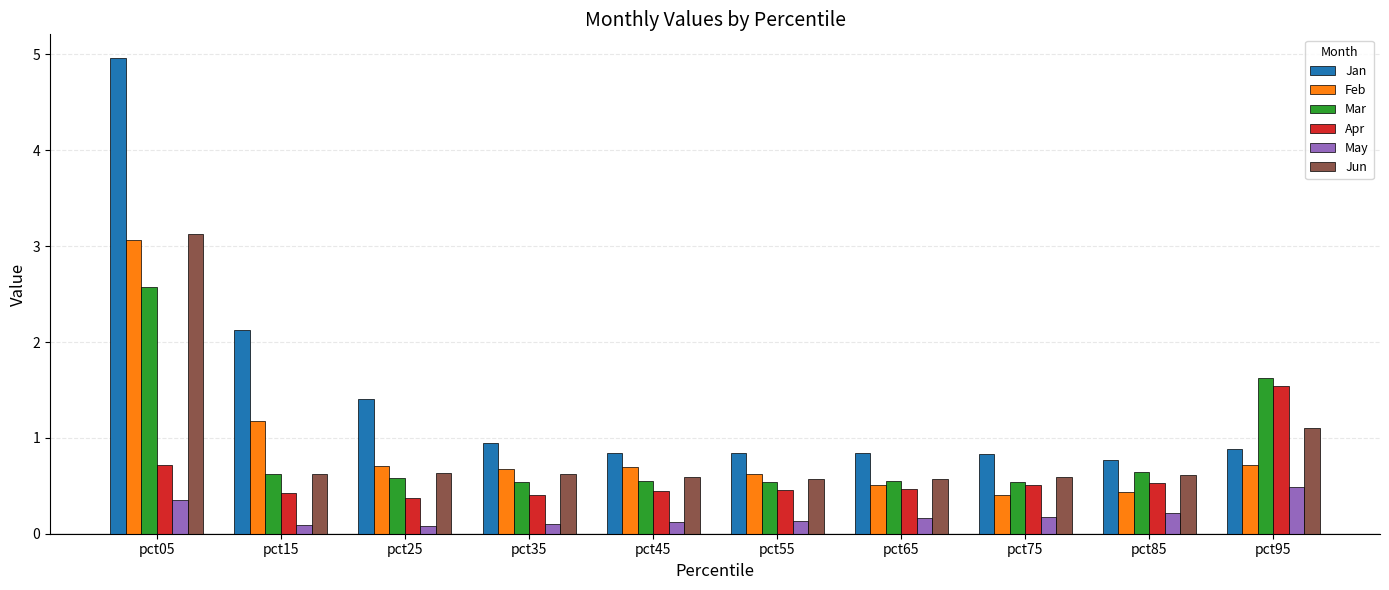

What is the sum of the Jan values at pct65 and pct95?

1.7